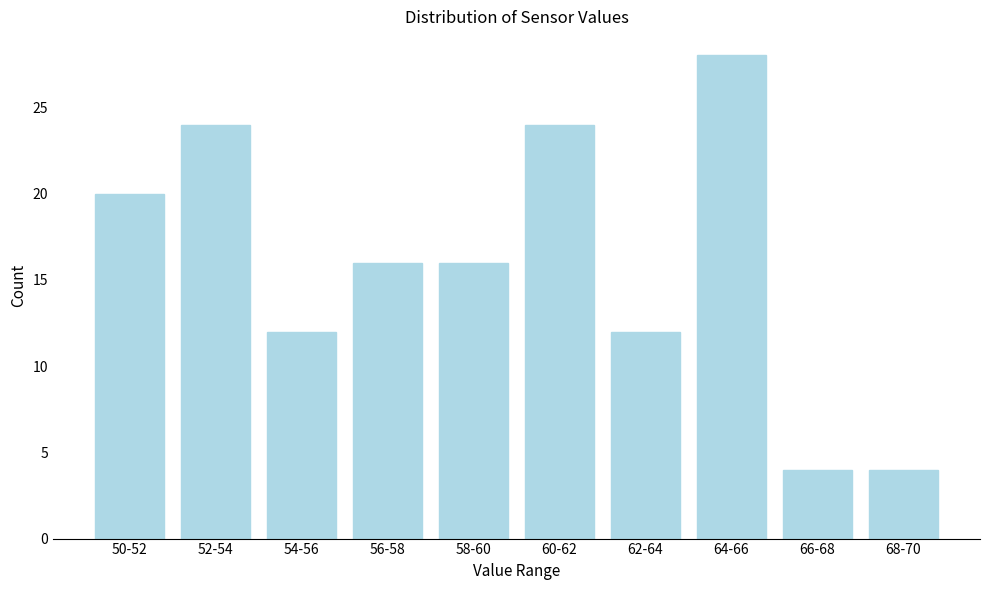

Reading left to right, transcribe all the data shown in this chart.

50-52=20	52-54=24	54-56=12	56-58=16	58-60=16	60-62=24	62-64=12	64-66=28	66-68=4	68-70=4